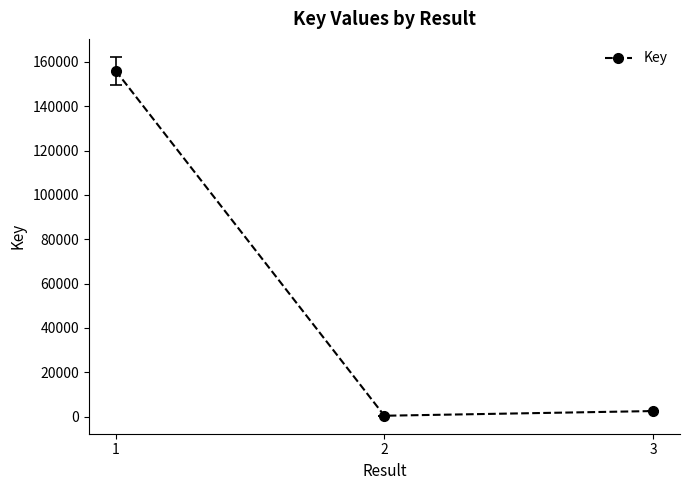

What is the value of the 1st point from the left?

156022